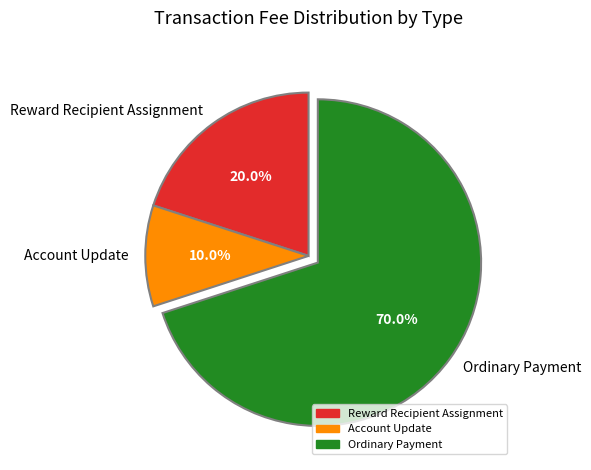

Which slice represents more than half of the pie?

Ordinary Payment